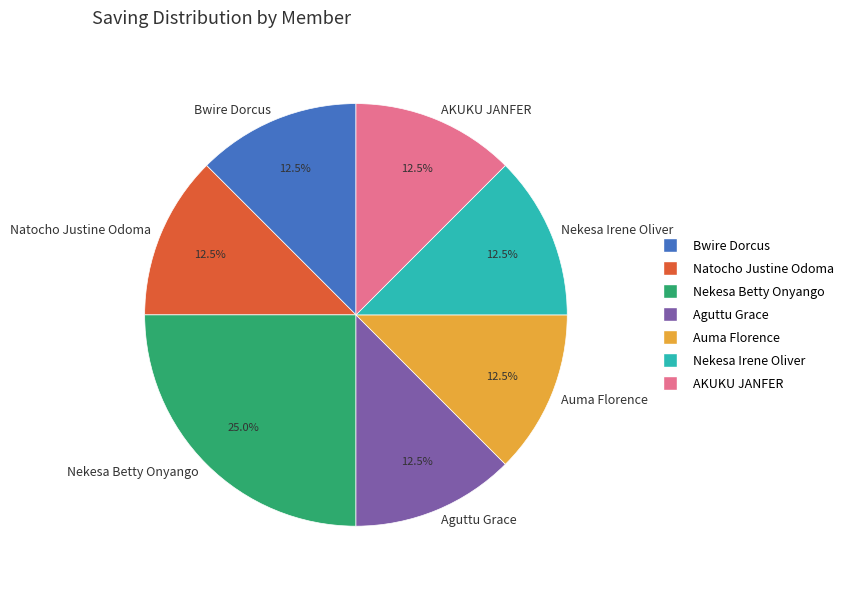

Do Natocho Justine Odoma and Bwire Dorcus together represent more than half of the pie?

No